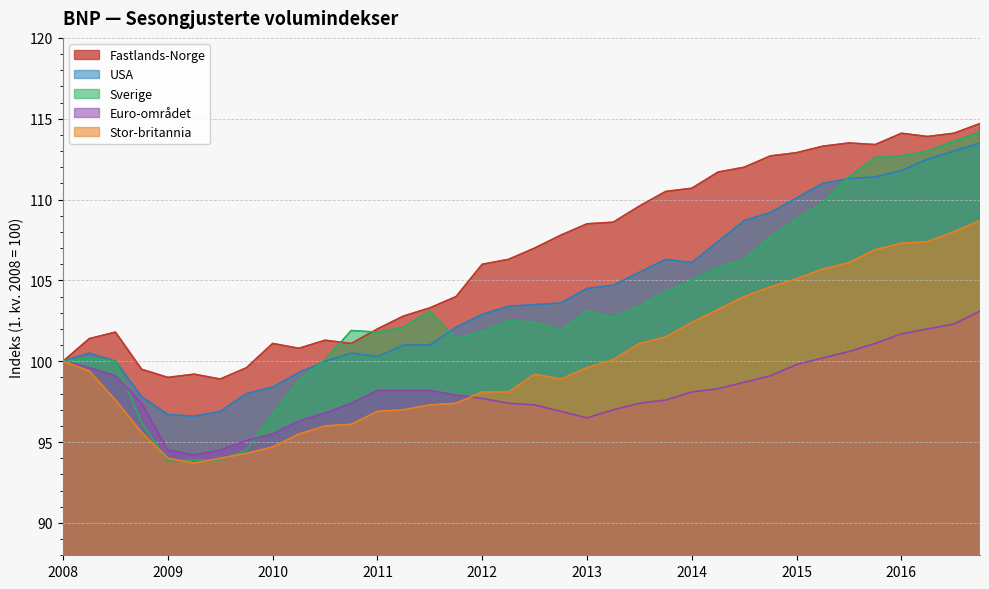

What is the maximum value shown in the chart?

114.7